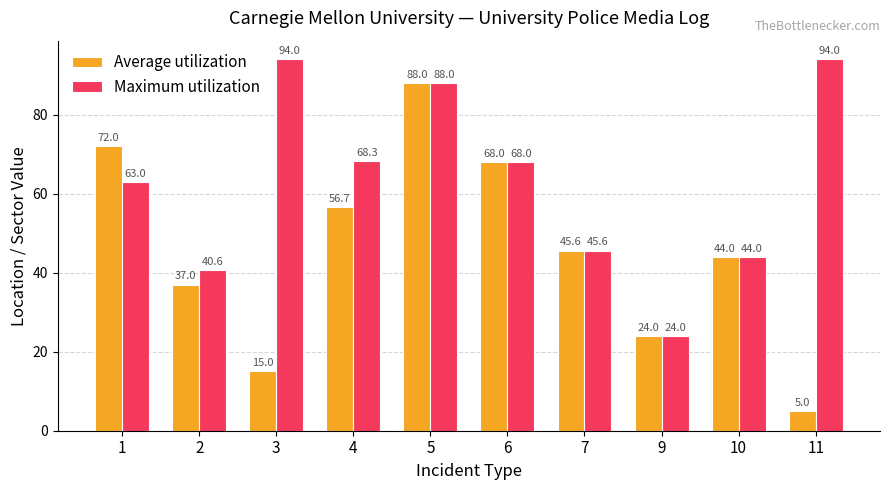

True or false: Maximum utilization has a value of 19.1 at 1.

False